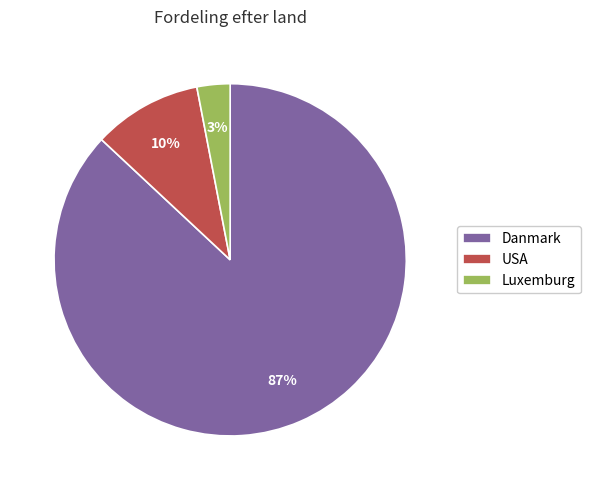

Count the number of slices in the pie.

3